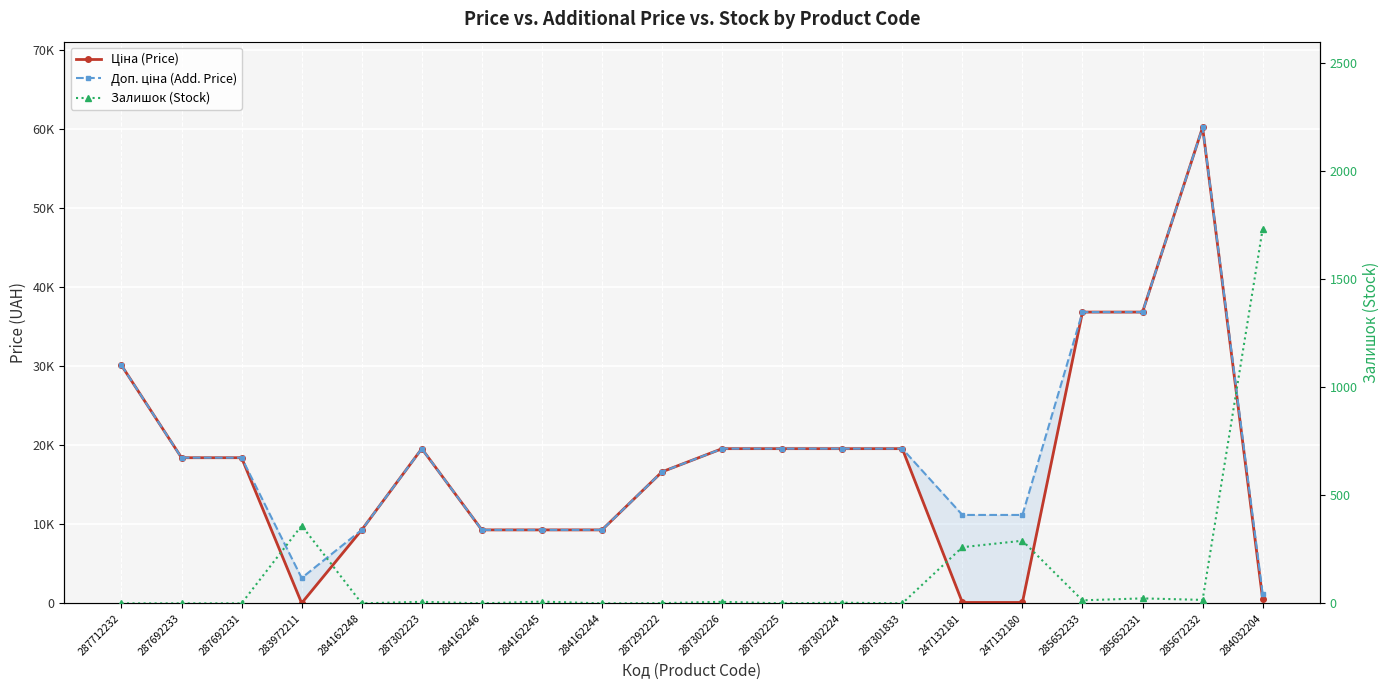

Reading left to right, what are all the values shown in this chart?

Ціна (Price): 287712232=30102.8	287692233=18420.9	287692231=18420.9	283972211=32.0	284162248=9290.5	287302223=19564.9	284162246=9290.5	284162245=9290.5	284162244=9290.5	287292222=16636.8	287302226=19564.9	287302225=19564.9	287302224=19564.9	287301833=19564.9	247132181=111.8	247132180=111.8	285652233=36841.8	285652231=36841.8	285672232=60205.6	284032204=528.2
Доп. ціна (Add. Price): 287712232=30102.8	287692233=18420.9	287692231=18420.9	283972211=3205.0	284162248=9290.5	287302223=19564.9	284162246=9290.5	284162245=9290.5	284162244=9290.5	287292222=16636.8	287302226=19564.9	287302225=19564.9	287302224=19564.9	287301833=19564.9	247132181=11182.0	247132180=11182.0	285652233=36841.8	285652231=36841.8	285672232=60205.6	284032204=1210.7
Залишок (Stock): 287712232=0.0	287692233=0.0	287692231=0.0	283972211=360.0	284162248=0.0	287302223=7.0	284162246=0.0	284162245=8.0	284162244=0.0	287292222=1.0	287302226=7.0	287302225=0.0	287302224=3.0	287301833=0.0	247132181=260.0	247132180=290.0	285652233=14.0	285652231=23.0	285672232=16.0	284032204=1734.0